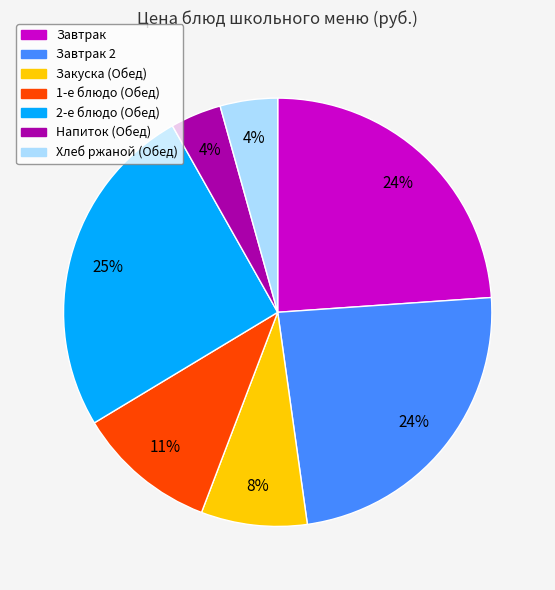

Does any single category account for the majority?

No